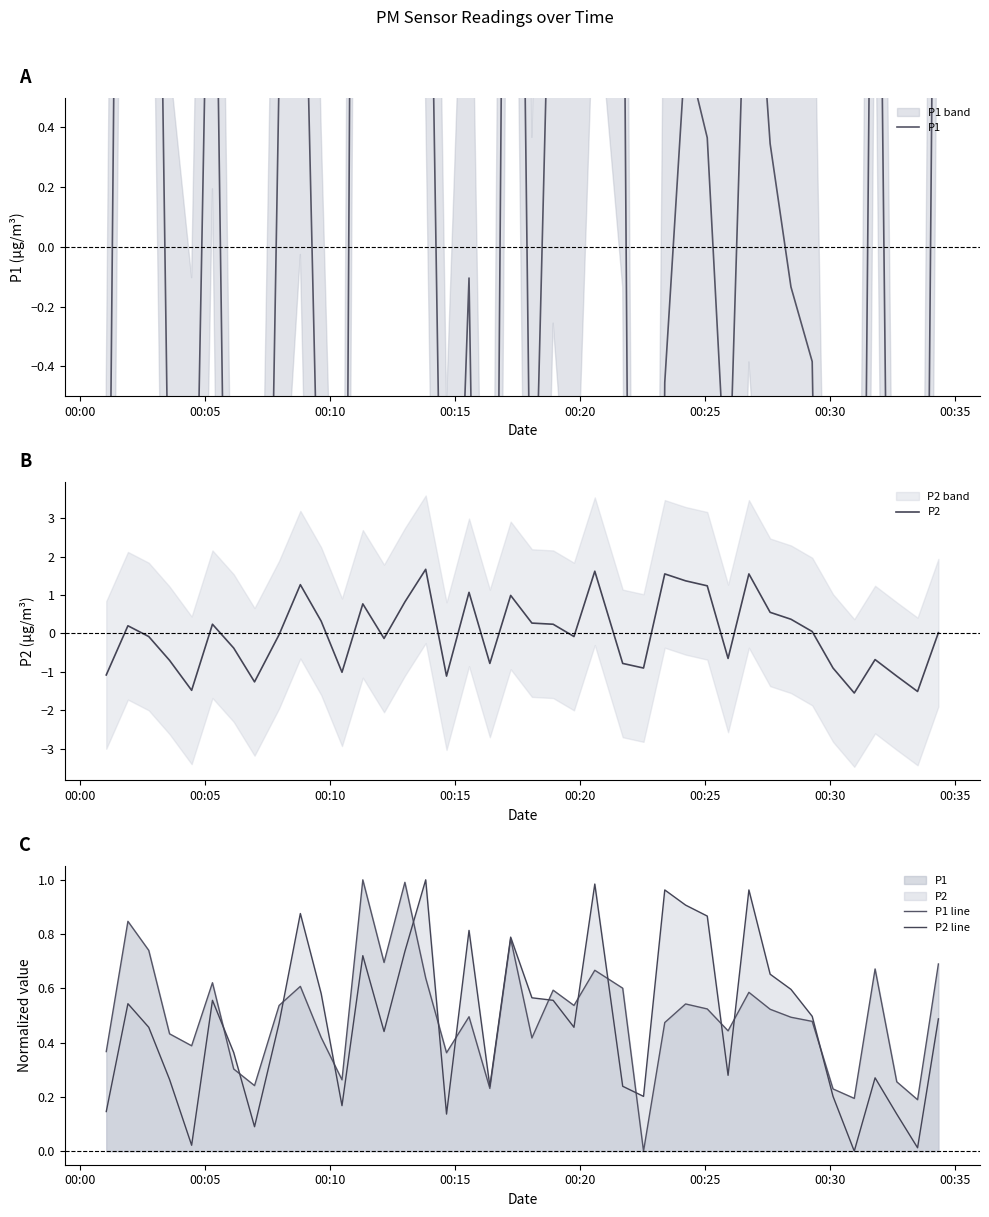

What is the sum of all P1 line values?

20.1